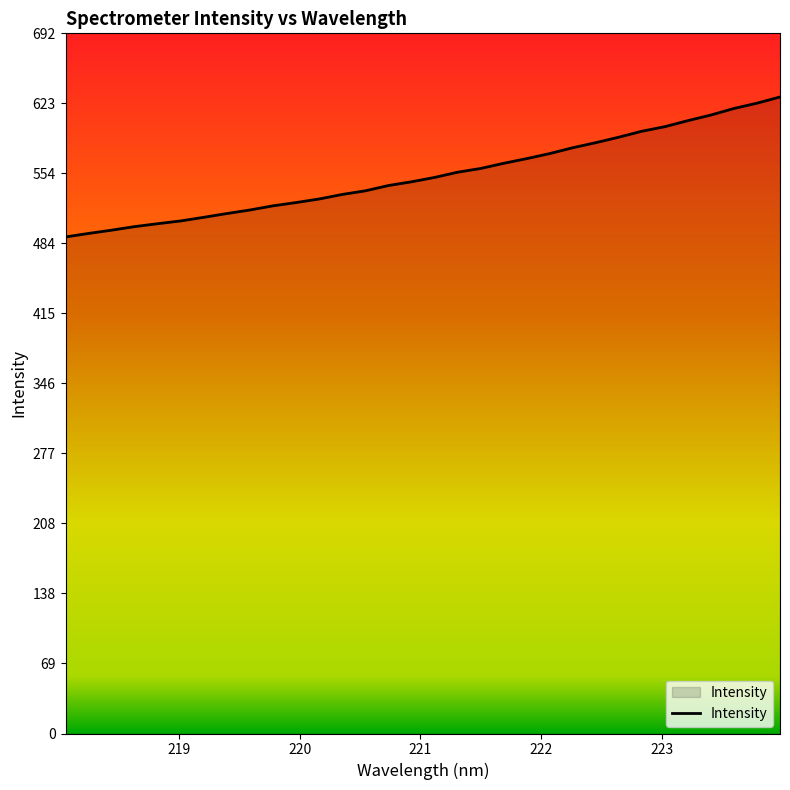

What is the greatest value displayed?

629.1